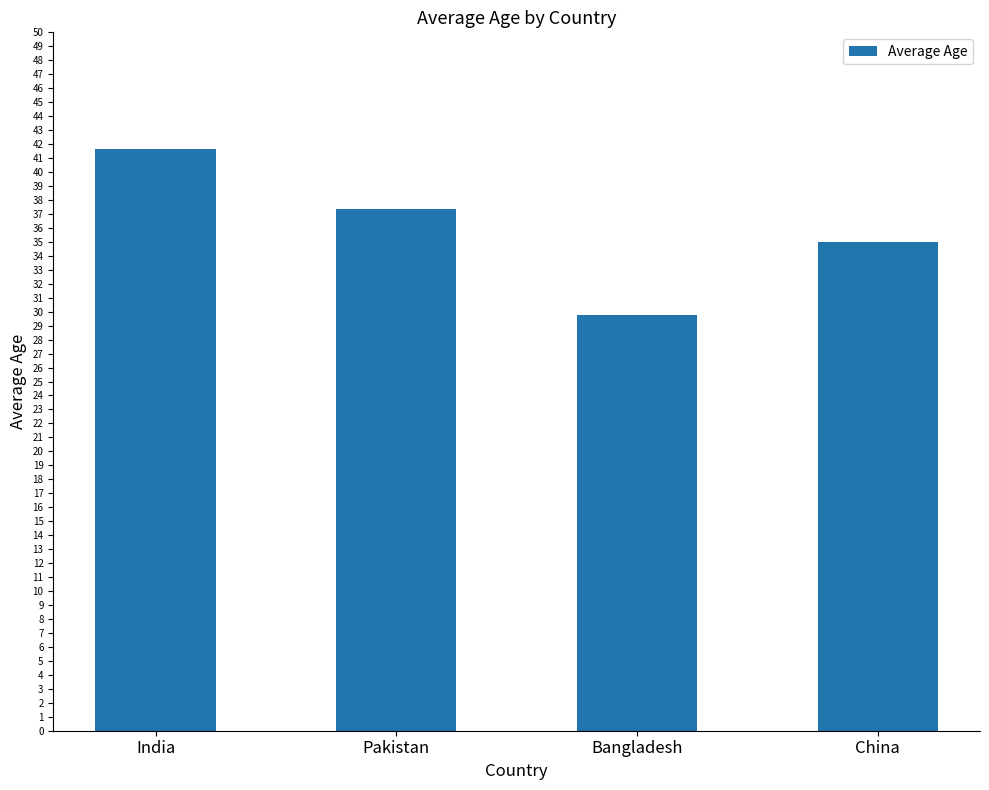

Is it true that the value at Pakistan is 12.5?

False